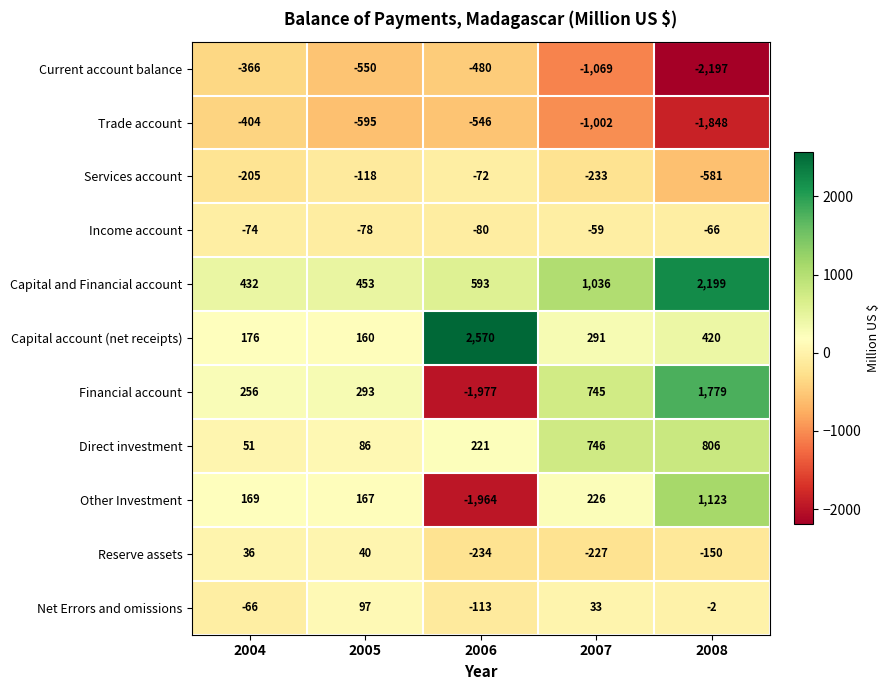

What is the sum of all Reserve assets values?

-535